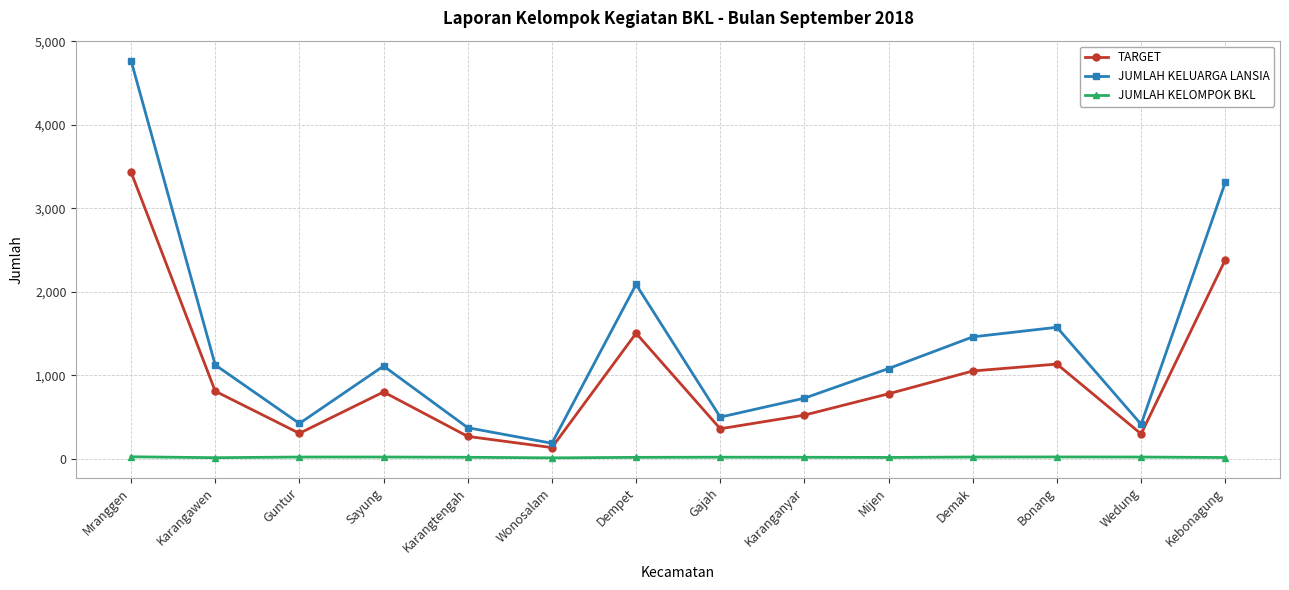

How many interior local valleys does the TARGET series have?

4